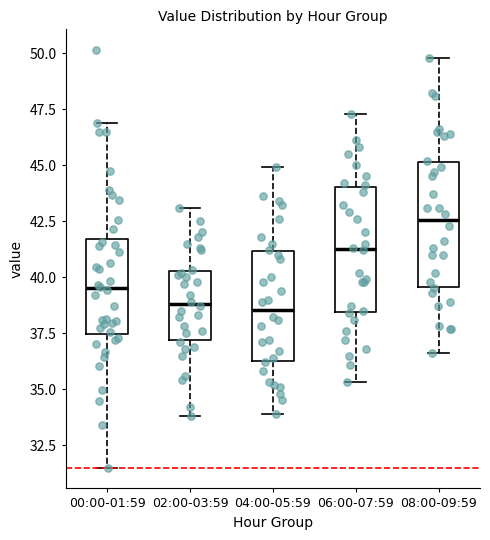

Where does the median line of the box for 04:00-05:59 sit on the y-axis? The values are not printed on the chart, so give them approximately, as read against the axis.

38.5